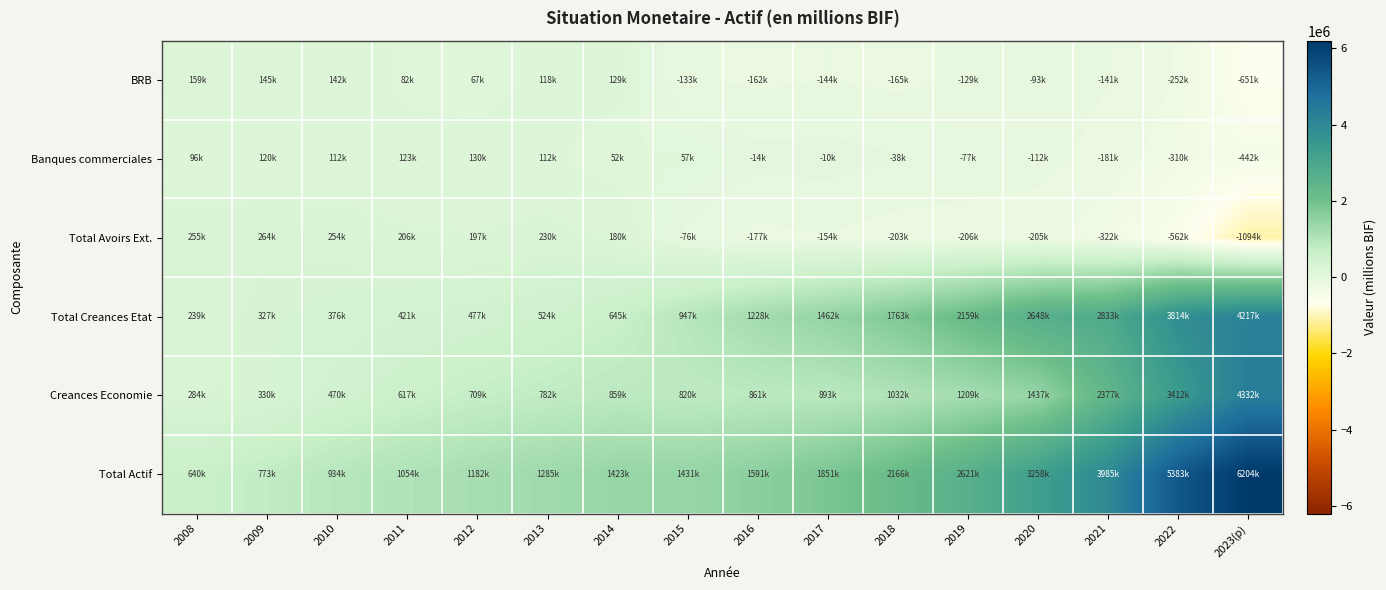

Reading left to right, extract all data points from this chart.

BRB: 2008=159092.2	2009=144966.2	2010=141613.6	2011=82294.0	2012=66928.9	2013=118133.8	2014=128675.9	2015=-132985.6	2016=-162073.8	2017=-144480.4	2018=-165217.1	2019=-129390.7	2020=-93105.3	2021=-141348.1	2022=-252046.9	2023(p)=-651113.6
Banques commerciales: 2008=95759.5	2009=119531.4	2010=112437.4	2011=123231.6	2012=129708.8	2013=111622.3	2014=51849.4	2015=57115.5	2016=-14449.3	2017=-9919.6	2018=-37983.9	2019=-76949.6	2020=-111910.8	2021=-181042.4	2022=-309521.5	2023(p)=-442426.5
Total Avoirs Ext.: 2008=254851.7	2009=264497.6	2010=254051.0	2011=205525.6	2012=196637.7	2013=229658.9	2014=180476.7	2015=-75870.1	2016=-176523.1	2017=-154400.0	2018=-203201.0	2019=-206340.3	2020=-205016.1	2021=-322390.5	2022=-561926.3	2023(p)=-1093884.2
Total Creances Etat: 2008=238904.4	2009=326950.4	2010=376471.9	2011=421250.2	2012=477031.9	2013=524100.5	2014=645036.1	2015=946588.1	2016=1227512.5	2017=1461623.5	2018=1763431.9	2019=2158766.3	2020=2647828.5	2021=2833201.0	2022=3814321.9	2023(p)=4217342.3
Creances Economie: 2008=283797.5	2009=330171.3	2010=469843.9	2011=617298.8	2012=709106.8	2013=781779.9	2014=858962.4	2015=819531.2	2016=861265.0	2017=892751.8	2018=1031951.6	2019=1208667.7	2020=1437282.0	2021=2376988.8	2022=3412227.1	2023(p)=4331619.9
Total Actif: 2008=639985.8	2009=772851.7	2010=934176.2	2011=1054212.0	2012=1181676.7	2013=1284736.3	2014=1422614.2	2015=1430517.7	2016=1590599.3	2017=1850566.2	2018=2166284.6	2019=2621245.0	2020=3258016.6	2021=3985322.1	2022=5382998.4	2023(p)=6204345.9